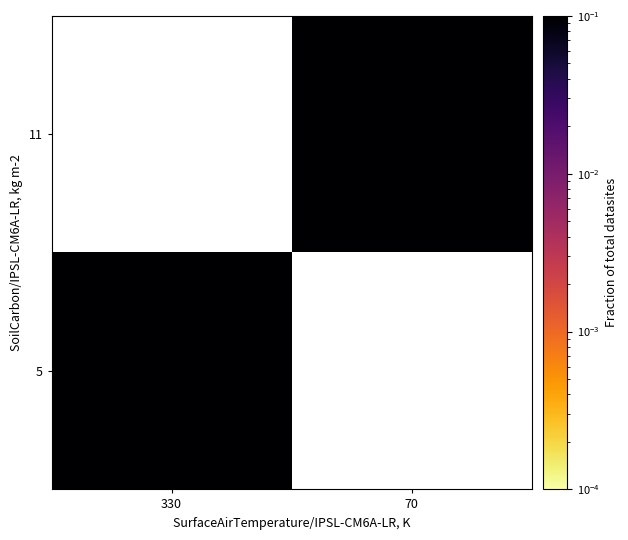

Reading right to left, extract all data points from this chart.

5: 70=0.0	330=0.7
11: 70=0.8	330=0.0